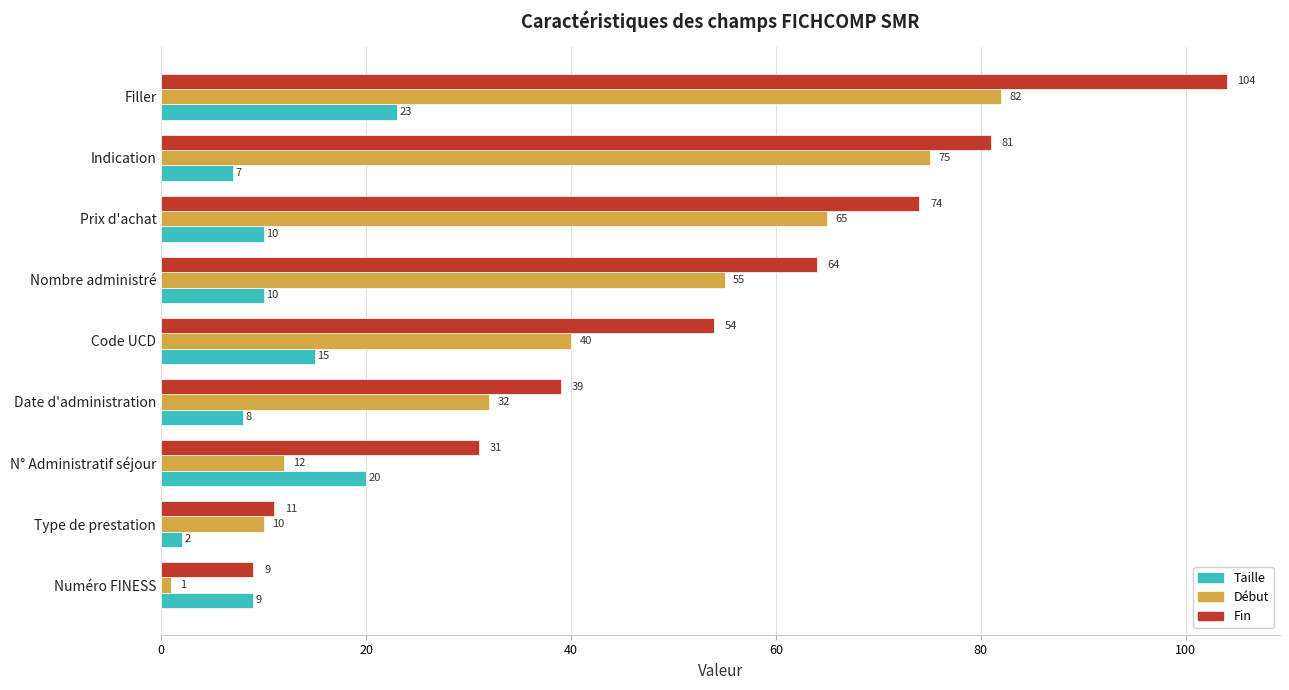

What is the sum of all Taille values?

104